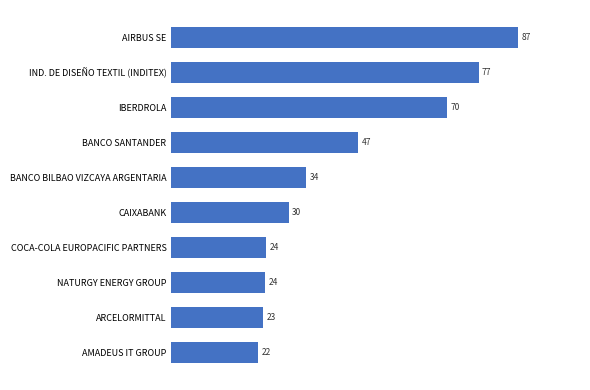

Are the bars horizontal?

Yes